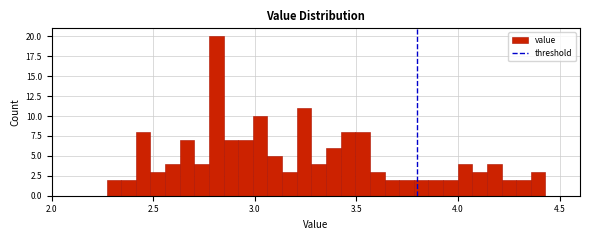

Around what value on the x-axis is the tallest bar? Give the approximate position of its centre, as read against the axis.

2.80